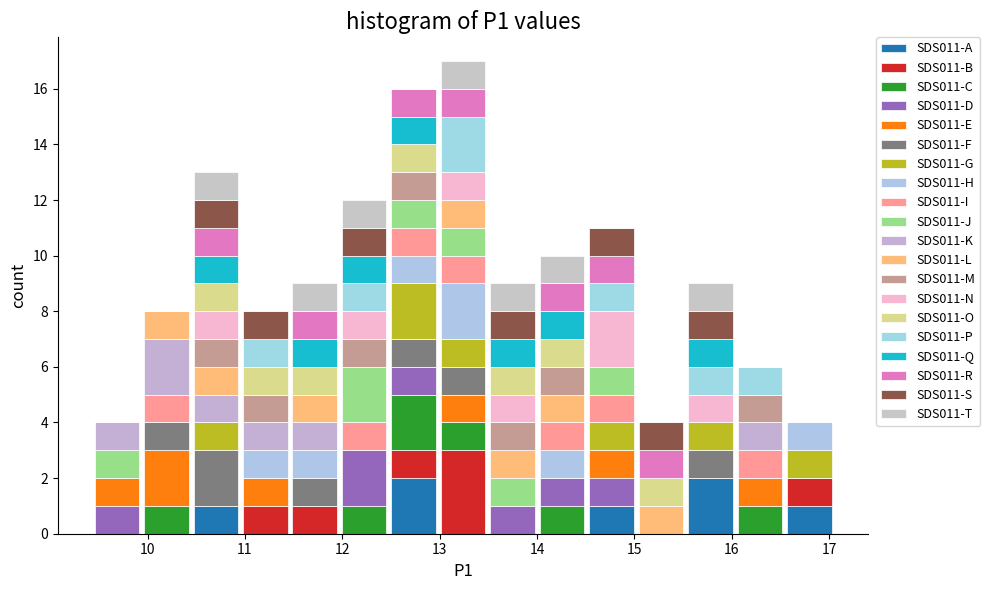

Reading left to right, list every stacked bar in this chart as the range it spans on the x-axis followed by its total height. Neither the bar edges nor the heights are printed on the chart, so give them approximately, as read against the axes.

9.4 to 9.9: 4
9.9 to 10.4: 8
10.4 to 11.0: 13
11.0 to 11.5: 8
11.5 to 12.0: 9
12.0 to 12.5: 12
12.5 to 13.0: 16
13.0 to 13.5: 17
13.5 to 14.0: 9
14.0 to 14.5: 10
14.5 to 15.0: 11
15.0 to 15.5: 4
15.5 to 16.0: 9
16.0 to 16.5: 6
16.5 to 17.1: 4